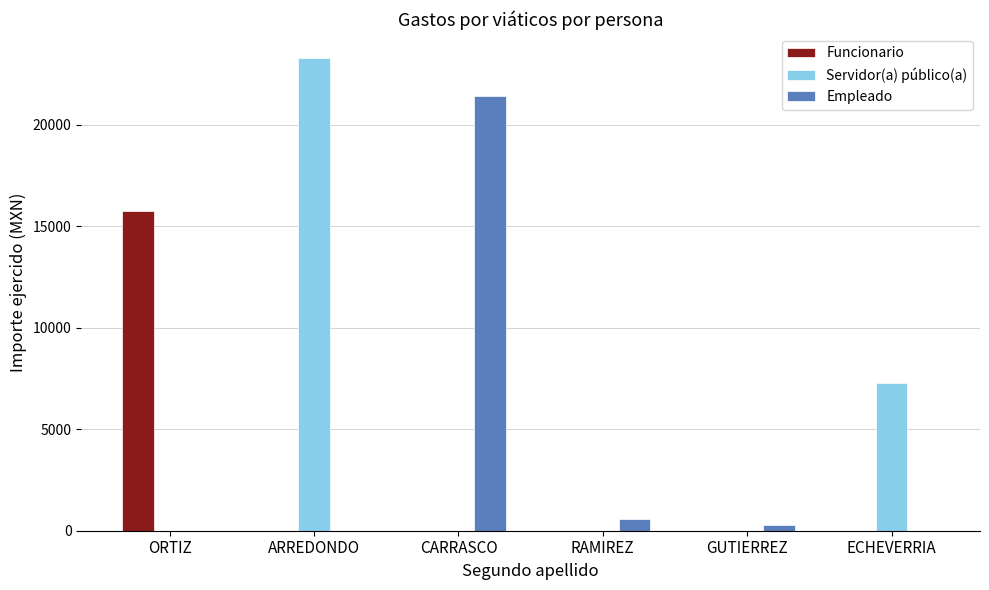

Which series has the largest total across all categories?

Servidor(a) público(a)